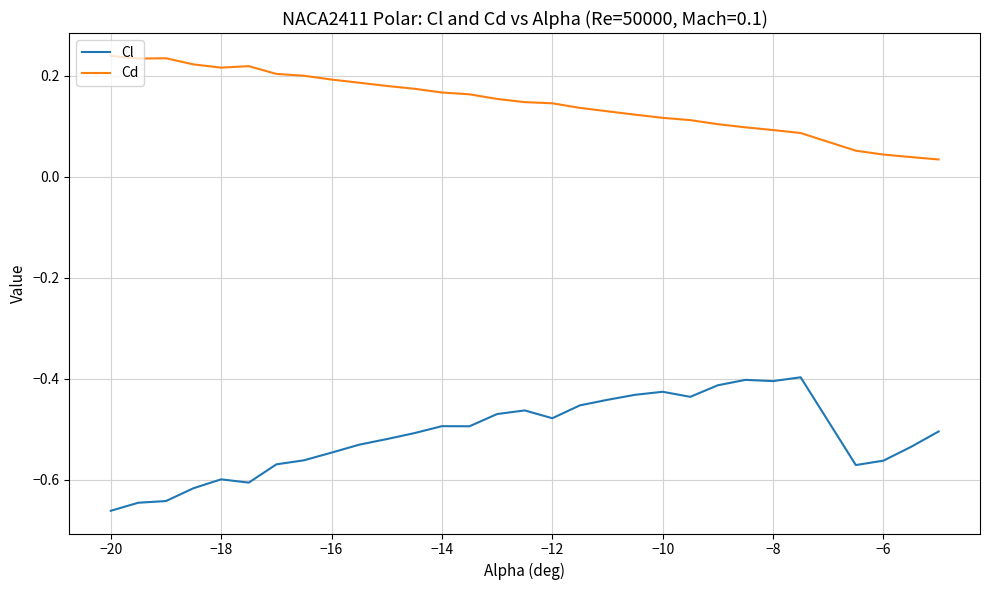

Which series has the largest total across all categories?

Cd